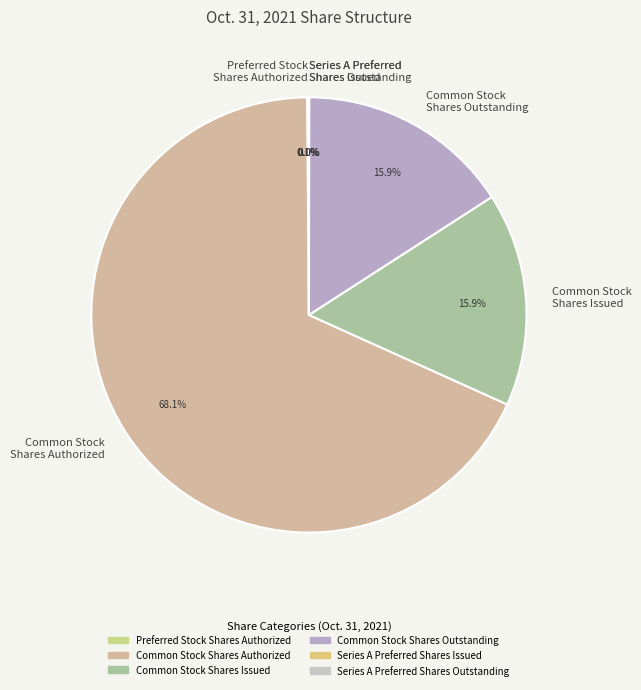

What portion of the pie excludes Common Stock Shares Issued?

84.1%